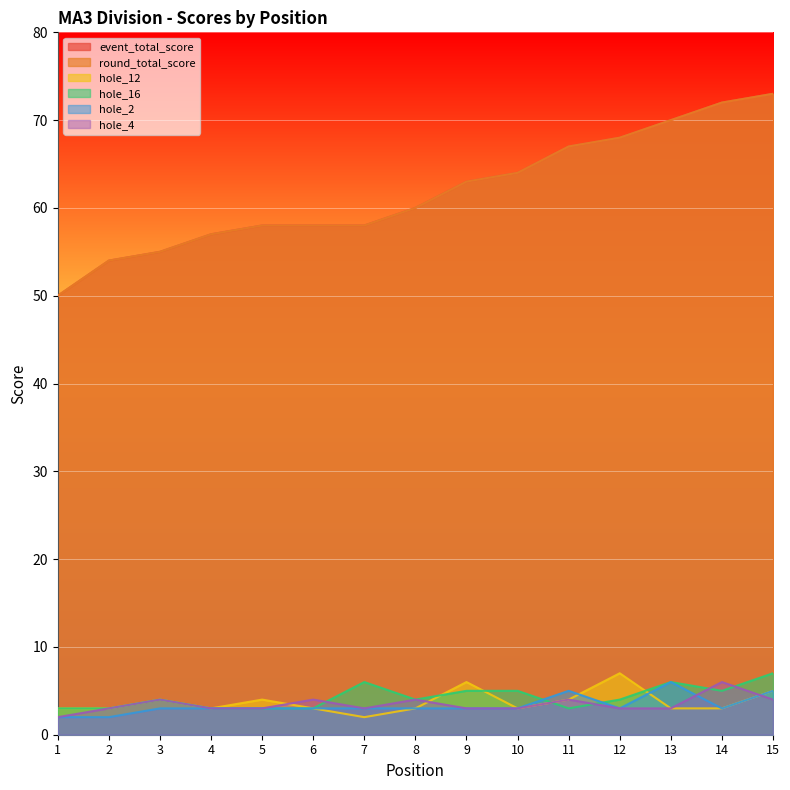

The event_total_score series shows 60 at 8. True or false?

True